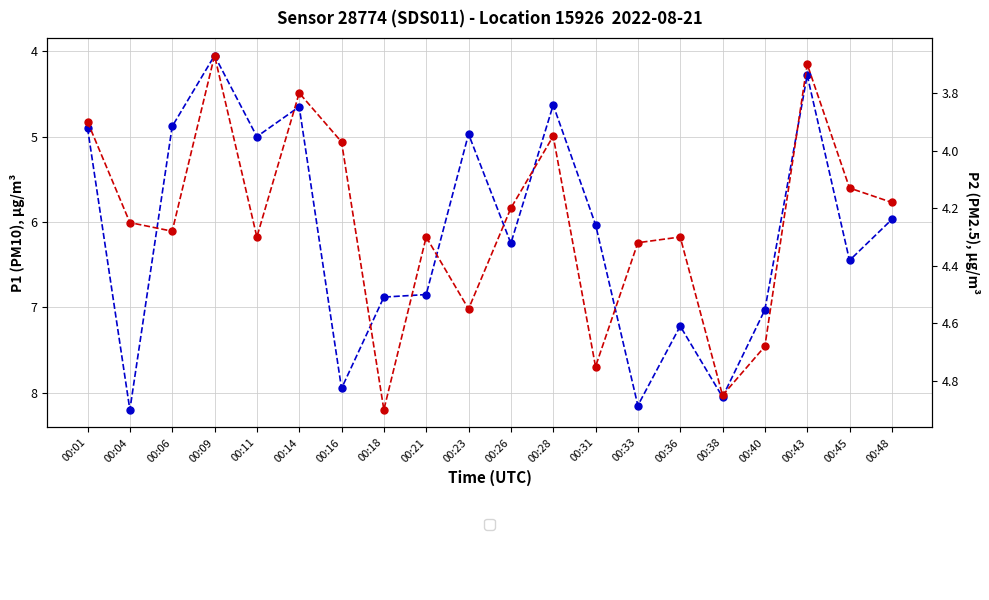

The P1 (PM10) series shows 6.8 at 00:21. True or false?

True